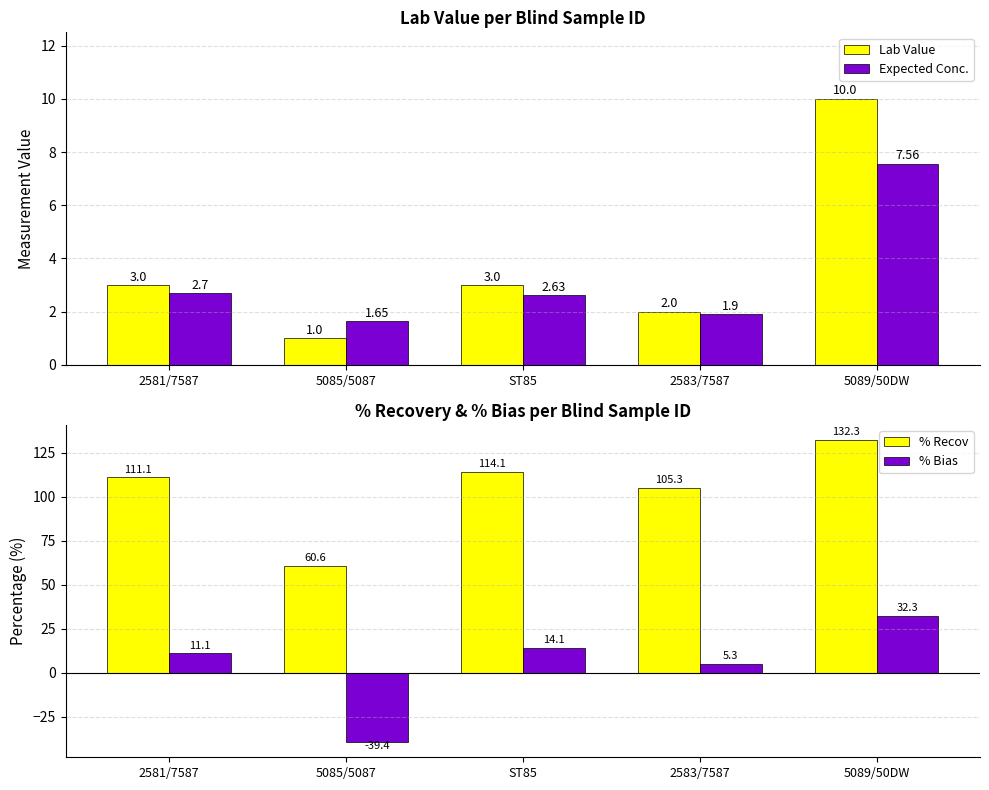

What is the sum of the Lab Value values at 2583/7587 and 2581/7587?

5.0